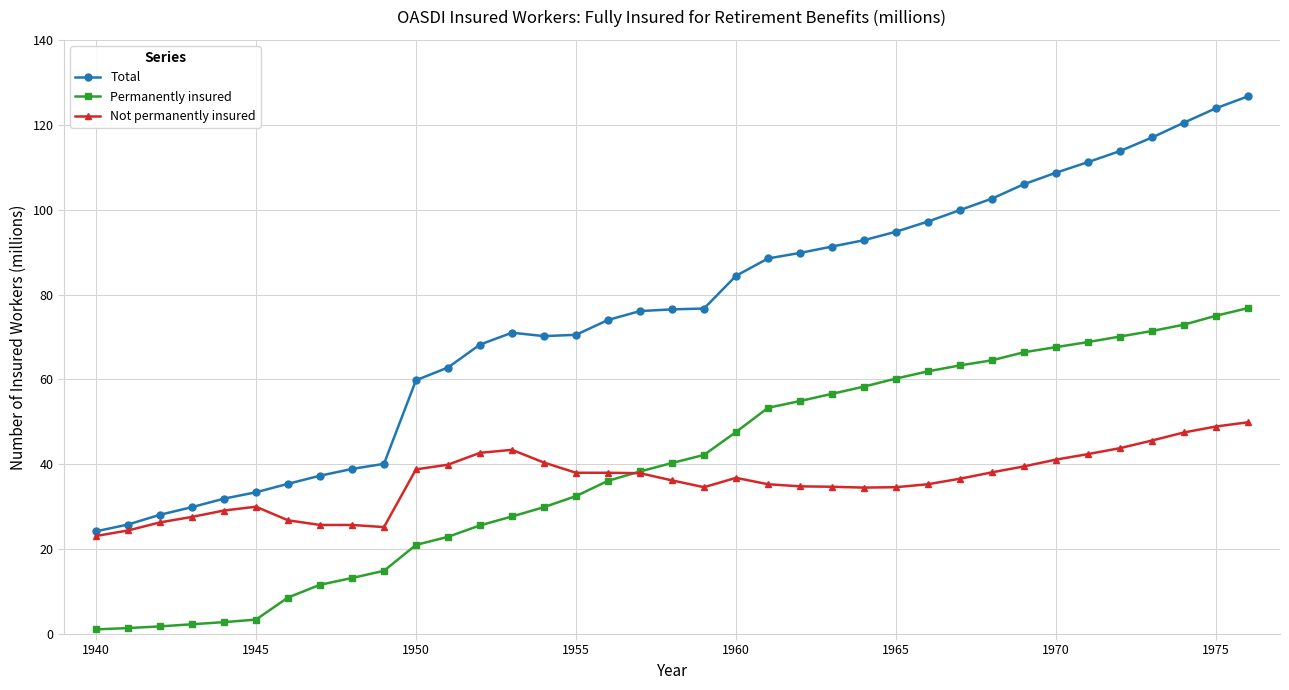

Rank the series by their maximum value, from highest to lowest.

Total, Permanently insured, Not permanently insured